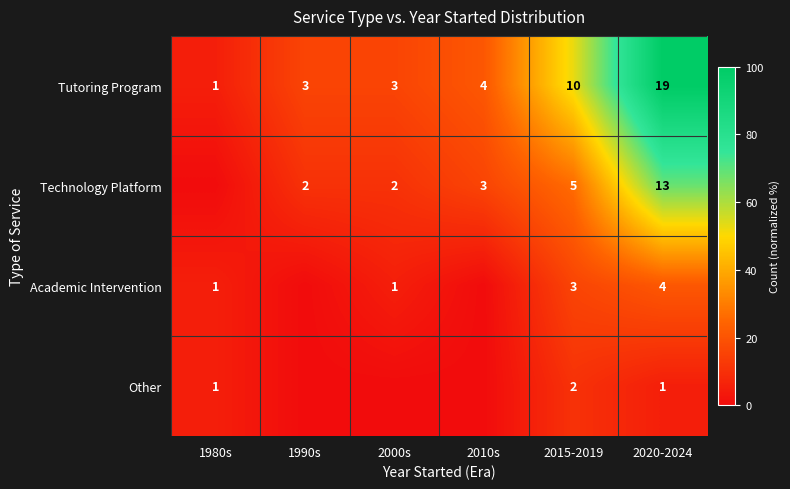

Which has a higher value, 2020-2024 or 1980s?

2020-2024